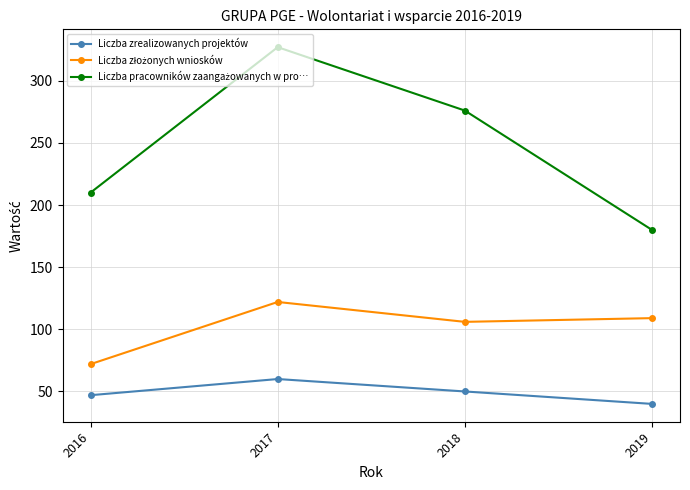

Count the Liczba zrealizowanych projektów values in the range 47 to 60.

3